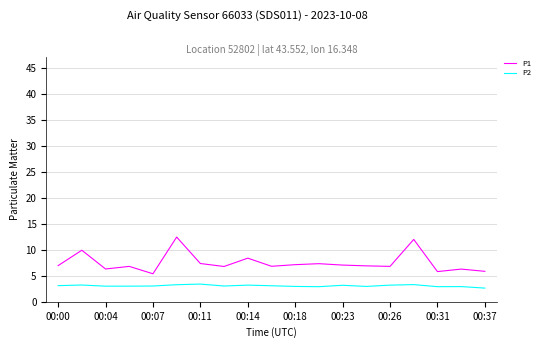

List the series in order of their overall mean, highest first.

P1, P2